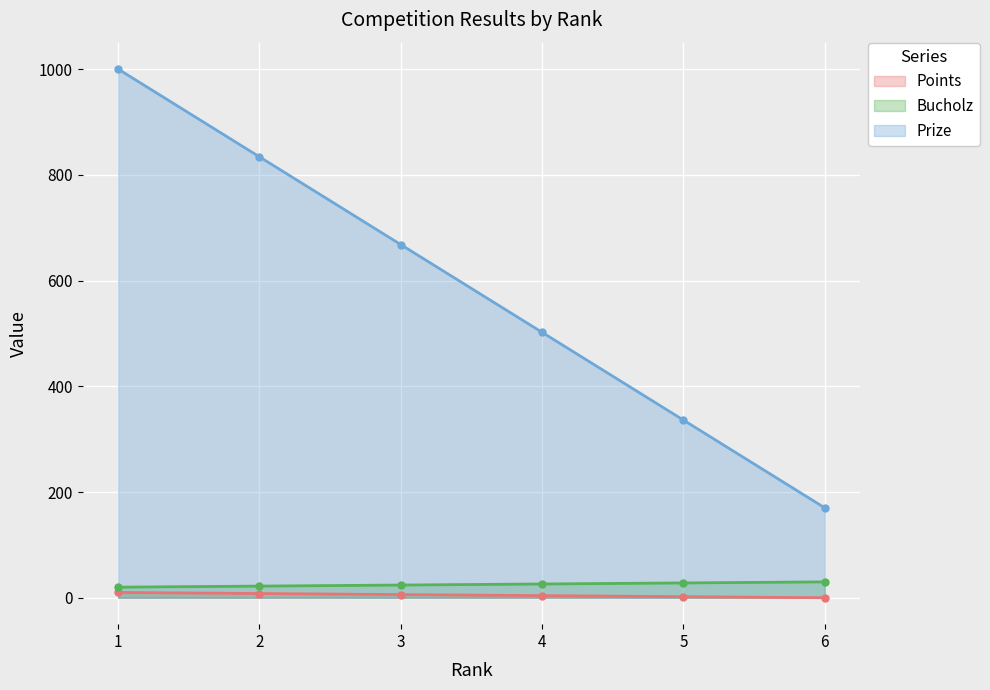

Which series has the widest spread of values?

Prize